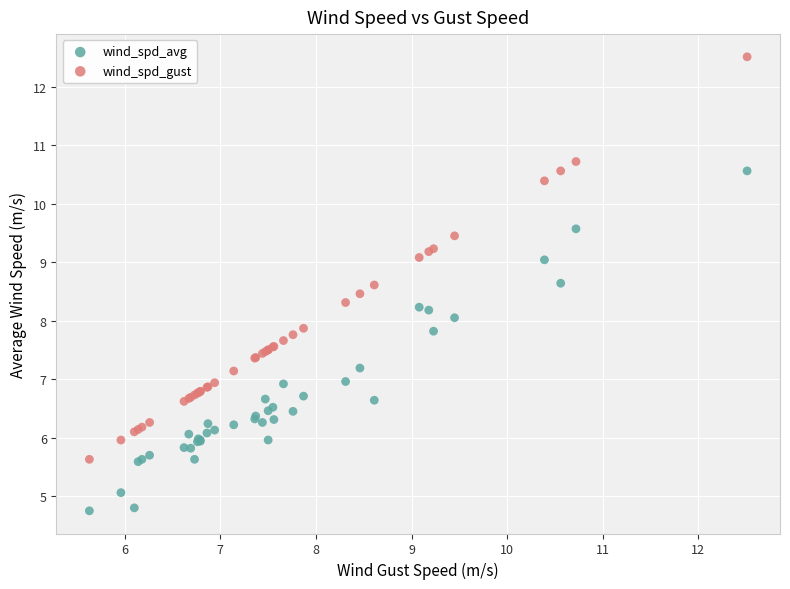

What are all the series names shown in the legend?

wind_spd_avg, wind_spd_gust